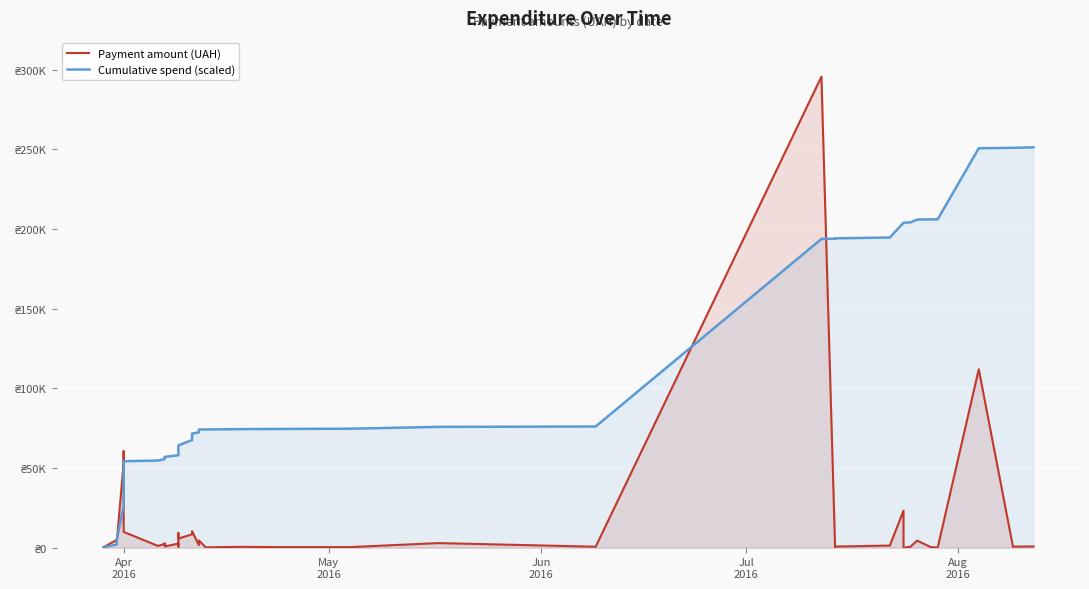

How many data points does each series have?

40